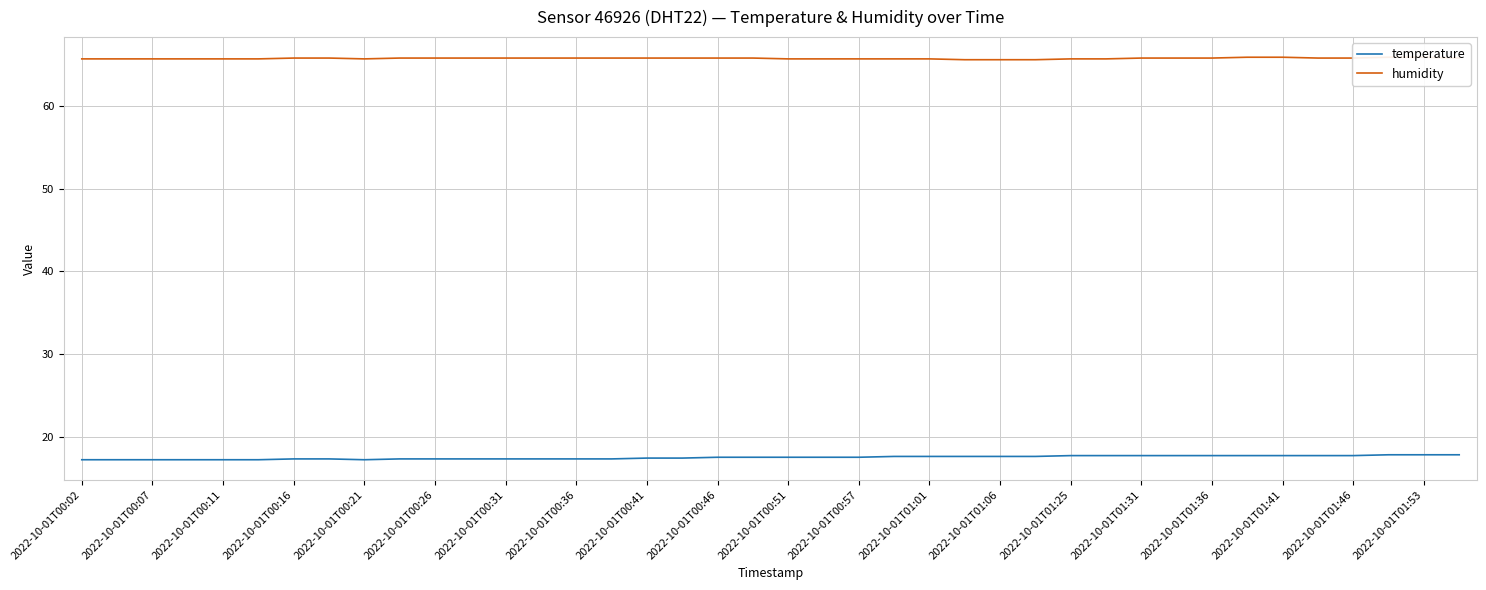

Is this an area chart (filled region under the line)?

No